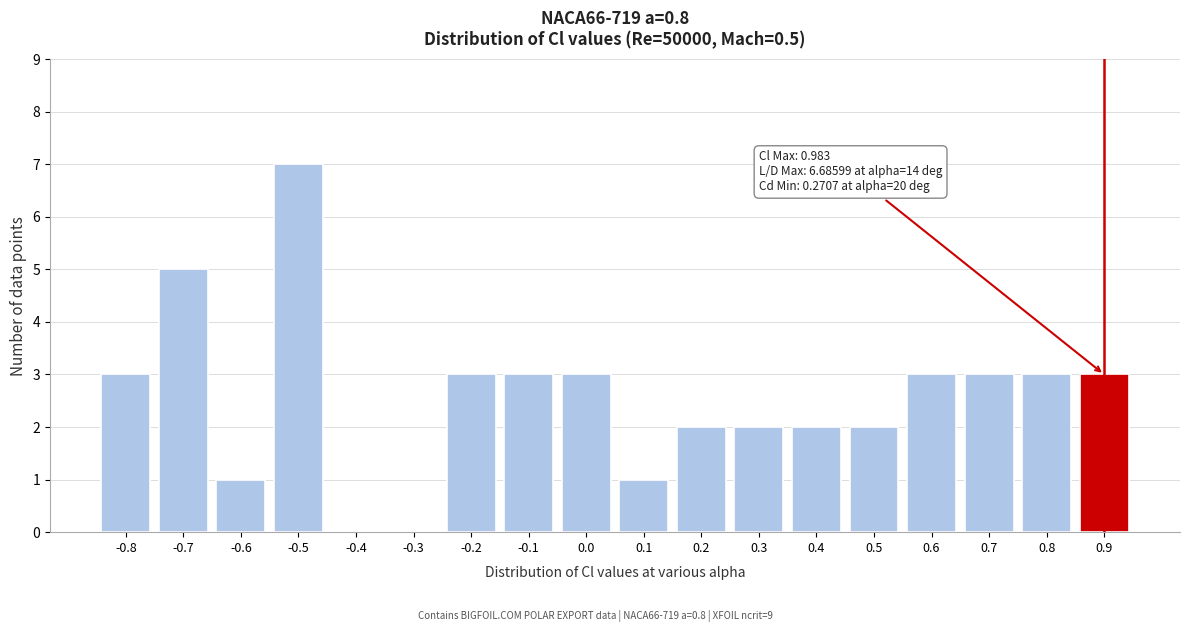

Reading left to right, what are all the values shown in this chart?

-0.8=3	-0.7=5	-0.6=1	-0.5=7	-0.4=0	-0.3=0	-0.2=3	-0.1=3	0.0=3	0.1=1	0.2=2	0.3=2	0.4=2	0.5=2	0.6=3	0.7=3	0.8=3	0.9=3